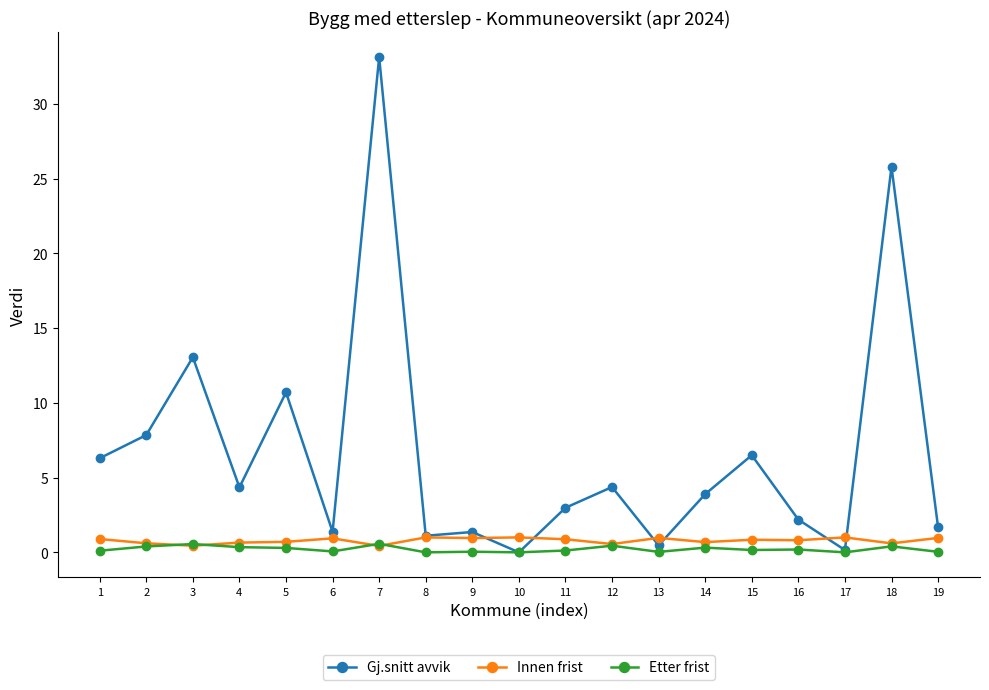

Which label corresponds to the largest value in the chart?

7